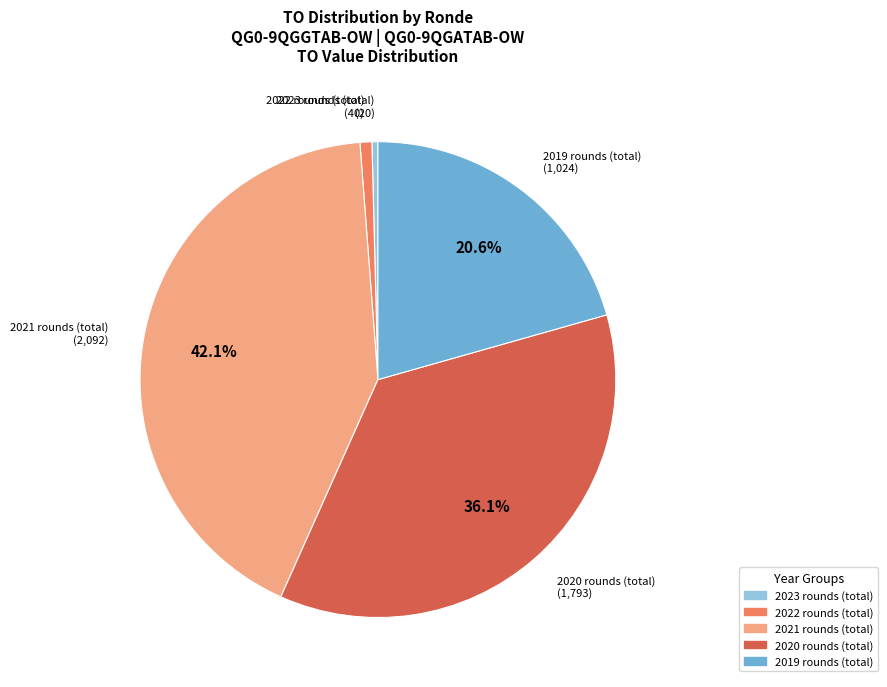

Is there any slice that represents more than half of the pie?

No